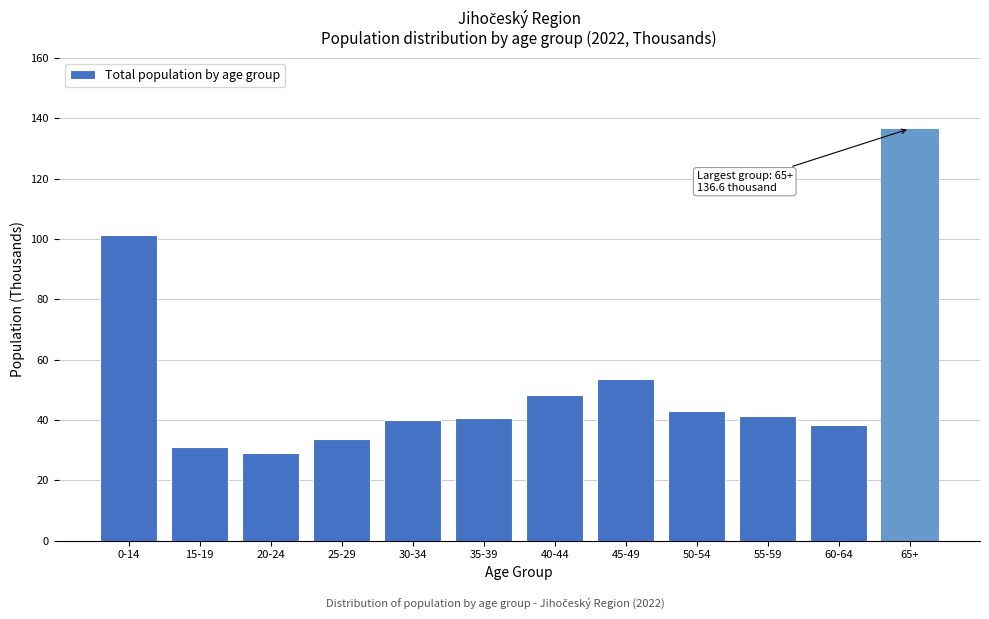

What is the value of the 5th bar from the left?

40.0